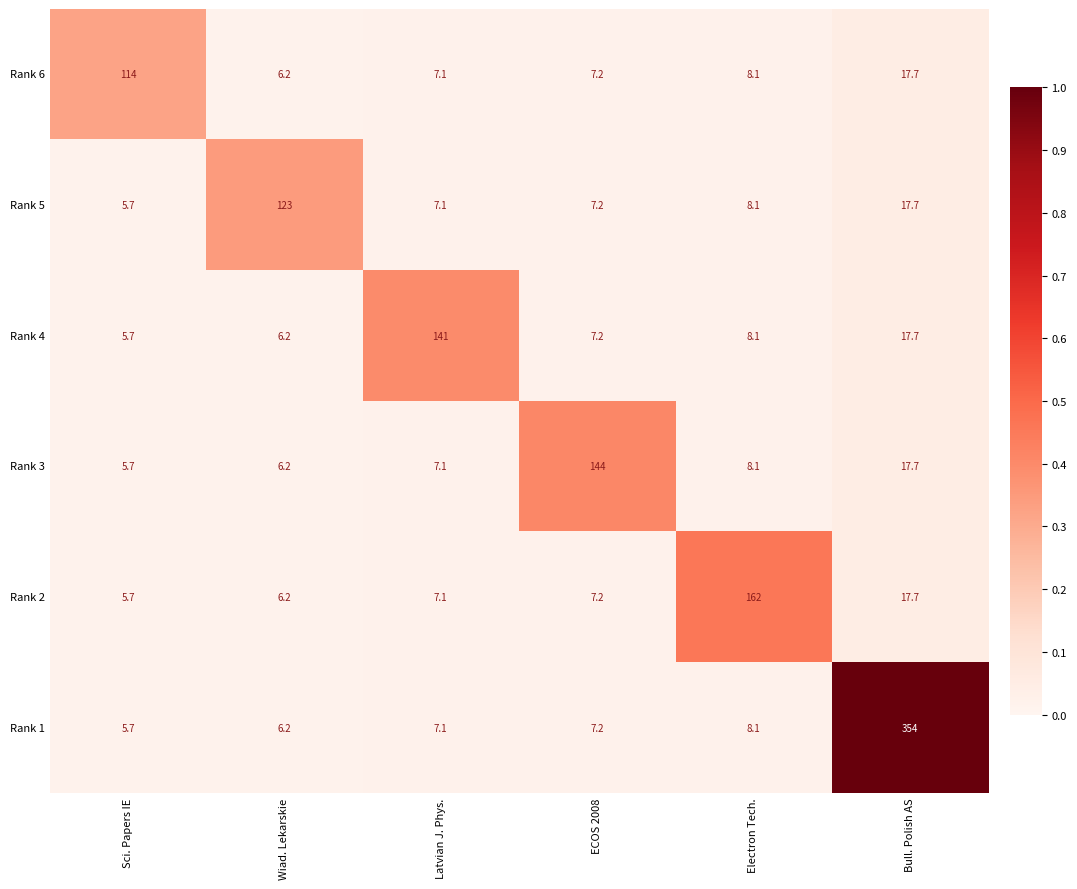

At which category does the chart reach its peak across all series?

Bull. Polish AS